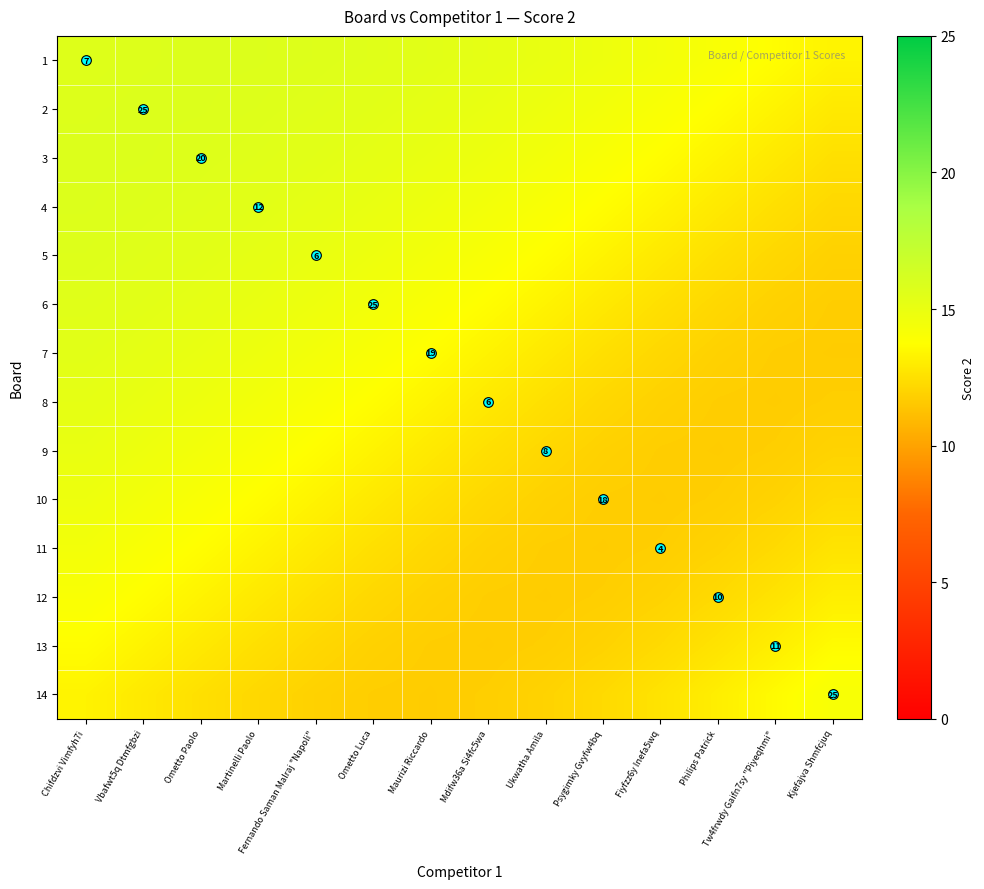

The 2 series shows 7.7 at Ometto Luca. True or false?

False